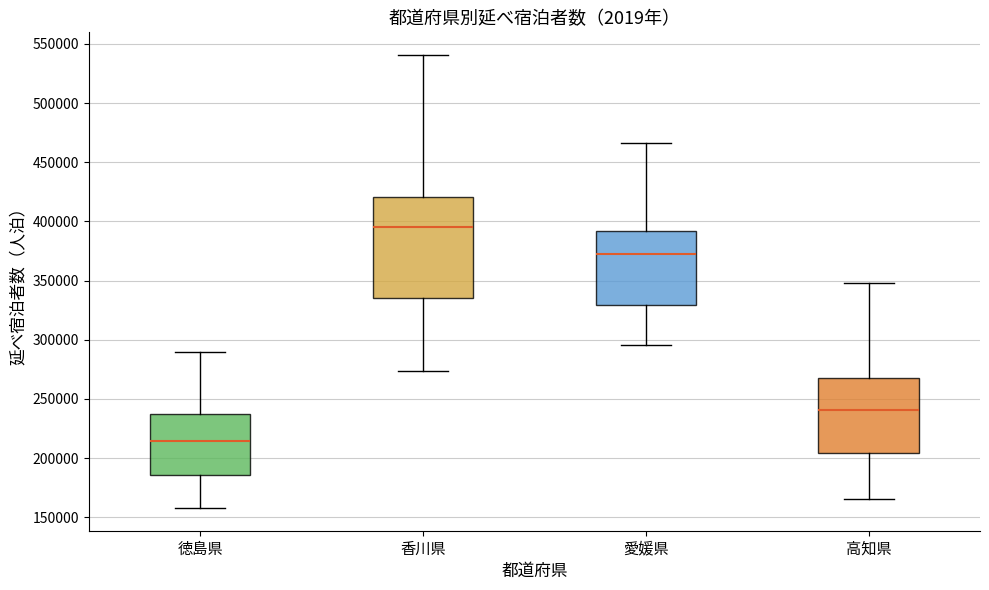

Where does the lower whisker of the box for 徳島県 end on the y-axis? The values are not printed on the chart, so give them approximately, as read against the axis.

160000